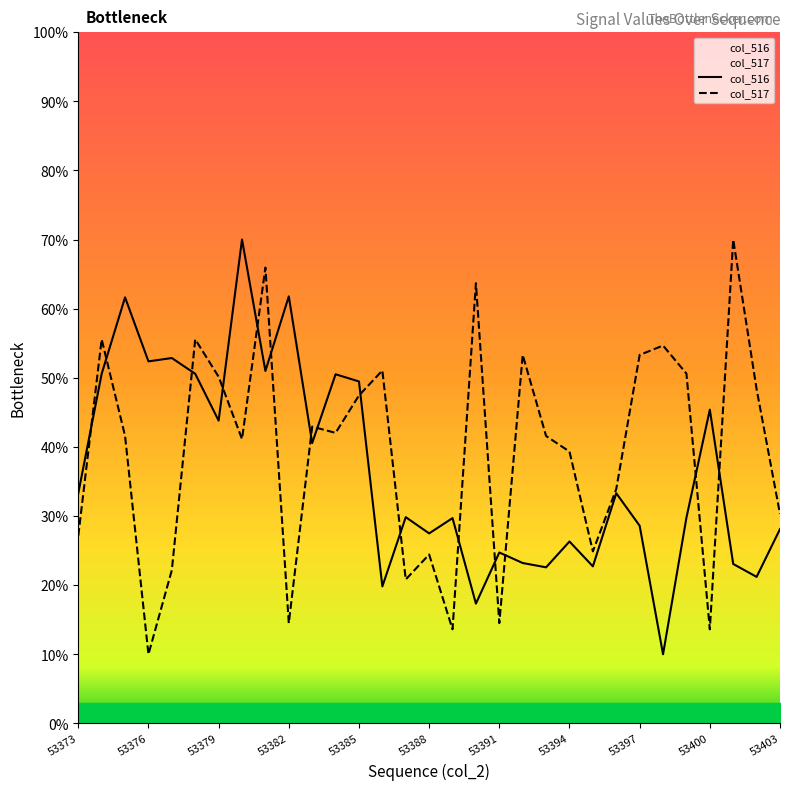

In col_517, how many points are higher than both neighbors (excluding endpoints)?

10